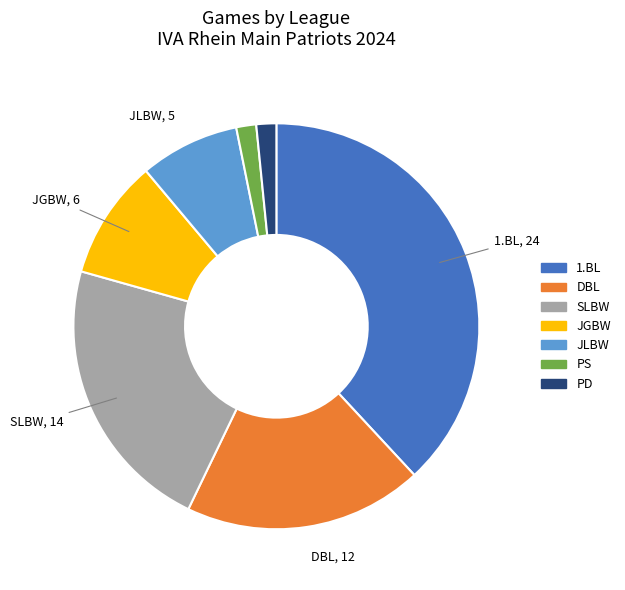

How many segments does this pie chart have?

7